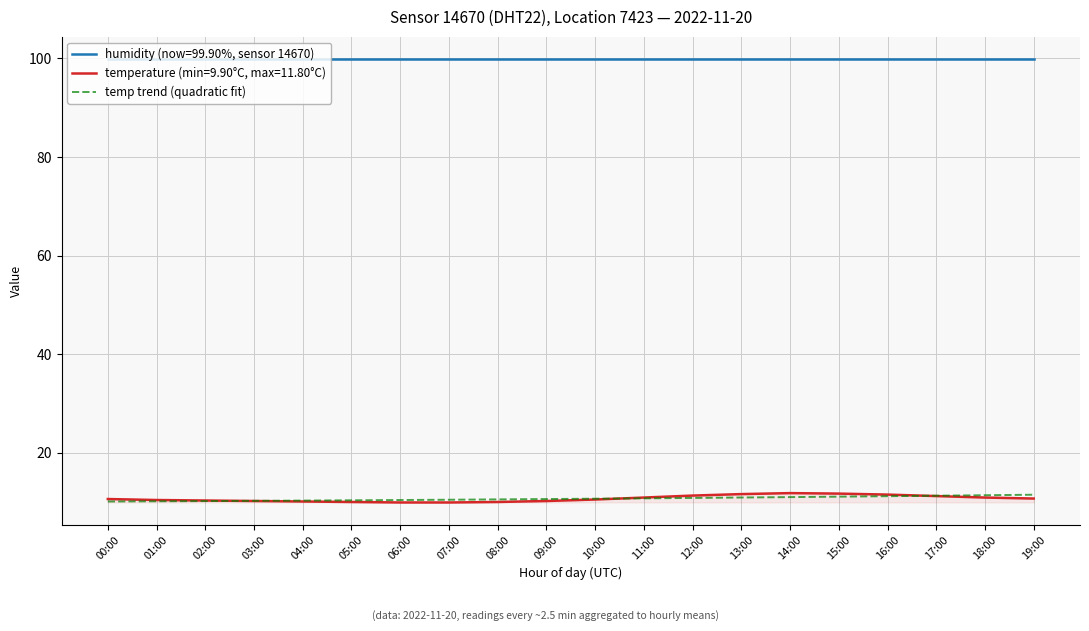

Rank the categories by value from highest to lowest.

14:00, 15:00, 13:00, 16:00, 12:00, 17:00, 11:00, 18:00, 19:00, 00:00, 10:00, 01:00, 02:00, 03:00, 09:00, 04:00, 05:00, 08:00, 06:00, 07:00